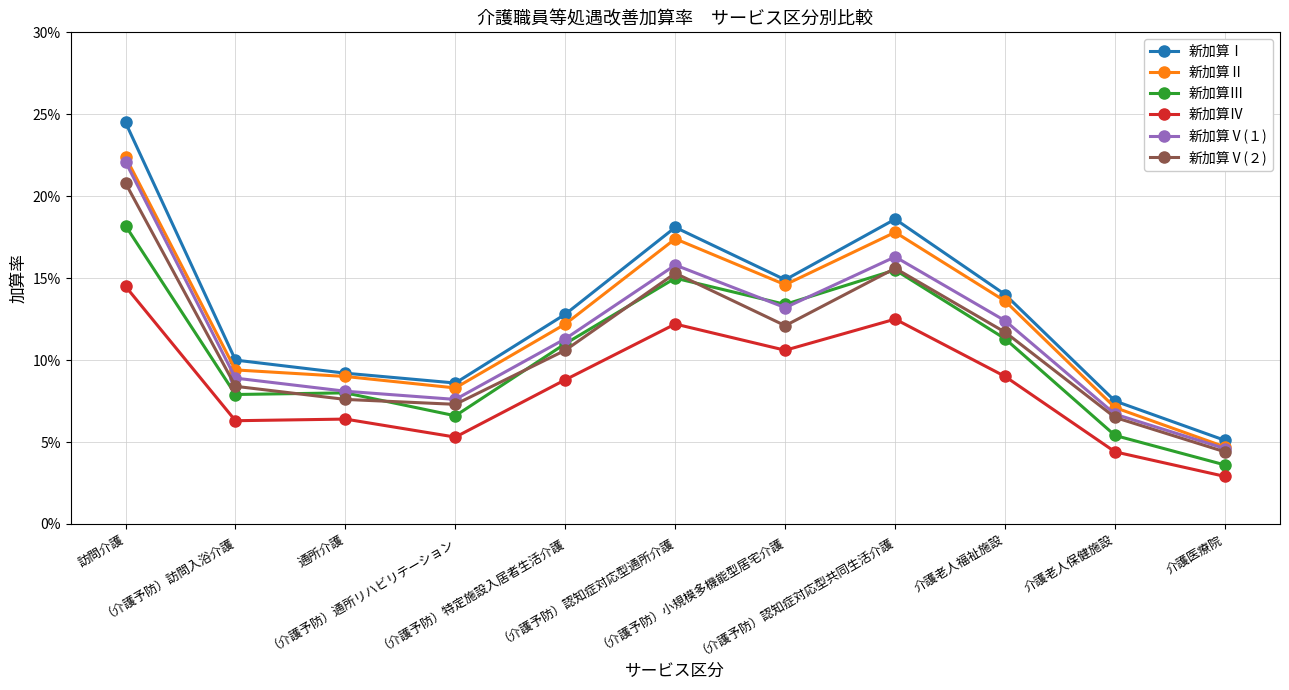

What value does the 新加算Ⅱ series have at （介護予防）訪問入浴介護?

0.1